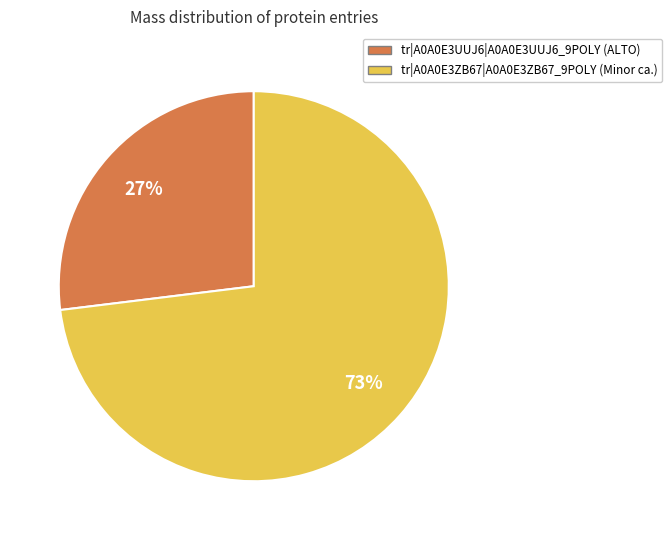

Which slice is the smallest?

tr|A0A0E3UUJ6|A0A0E3UUJ6_9POLY